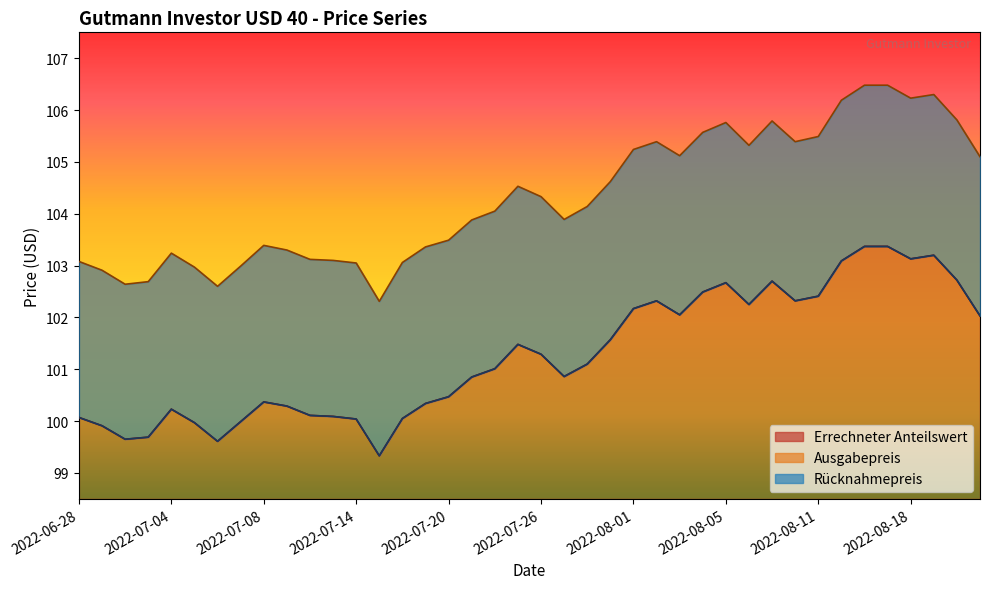

Where is the first local maximum for Rücknahmepreis?

2022-07-04